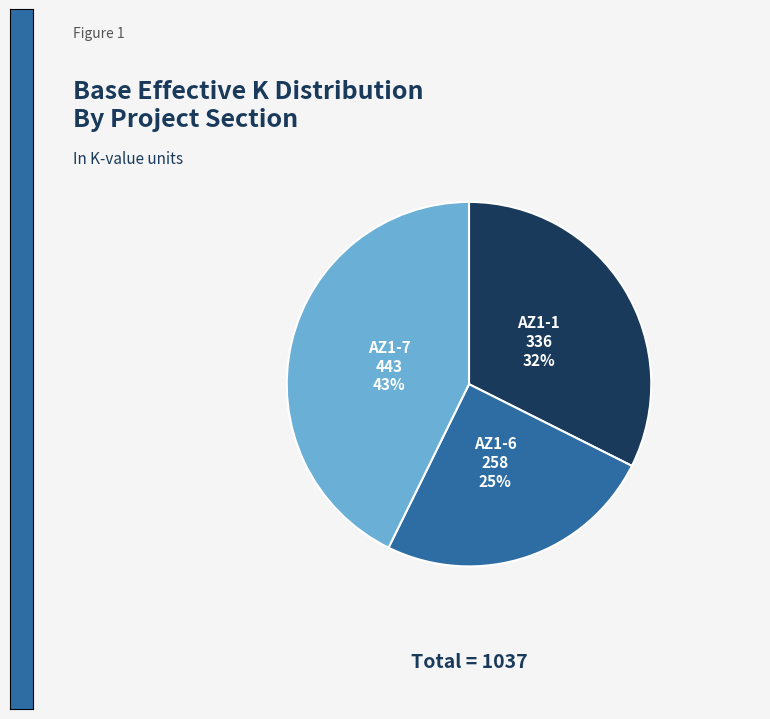

Is there any slice that represents more than half of the pie?

No